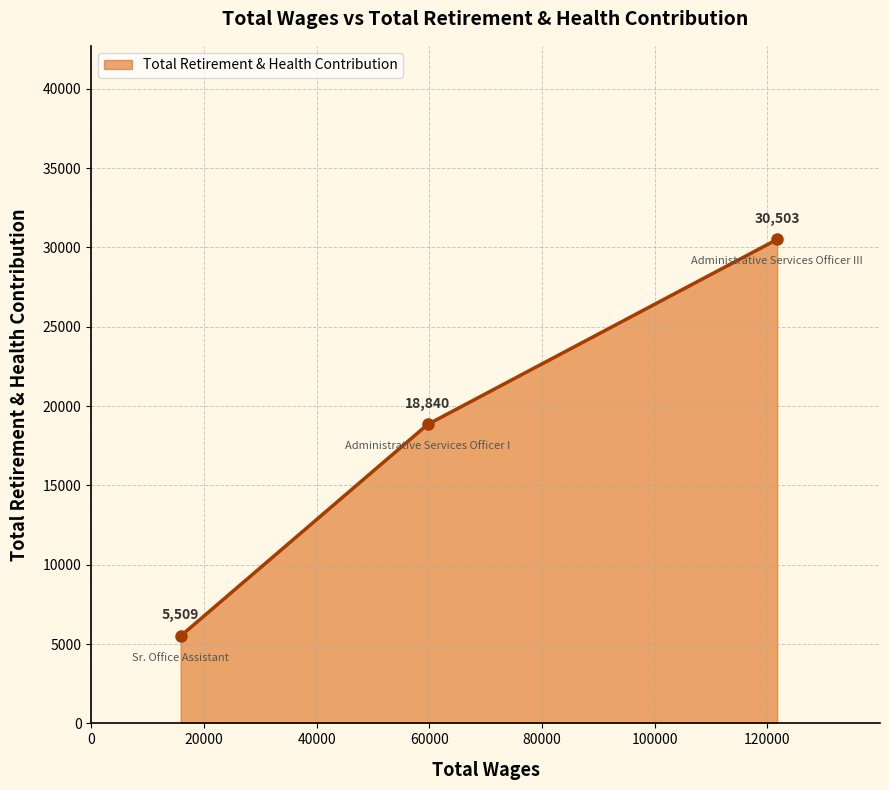

What is the average value?

18284